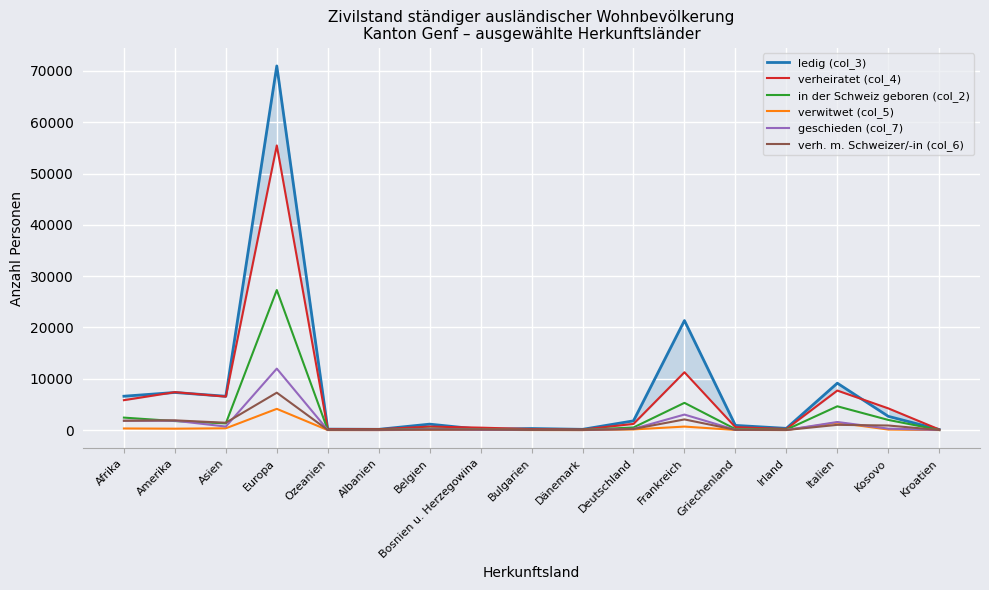

What is the highest value of the geschieden (col_7) series?

11985